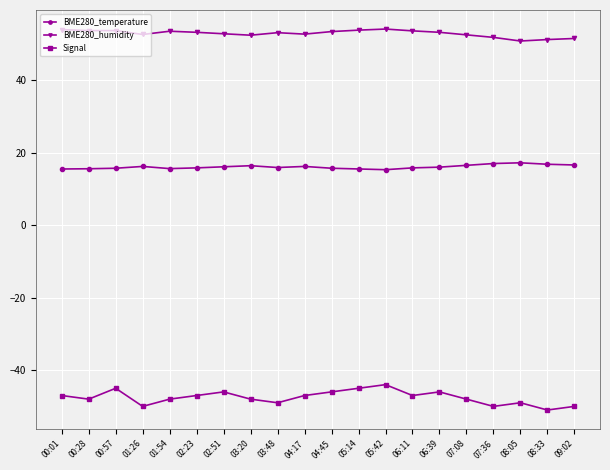

List the series in order of their peak value, highest first.

BME280_humidity, BME280_temperature, Signal